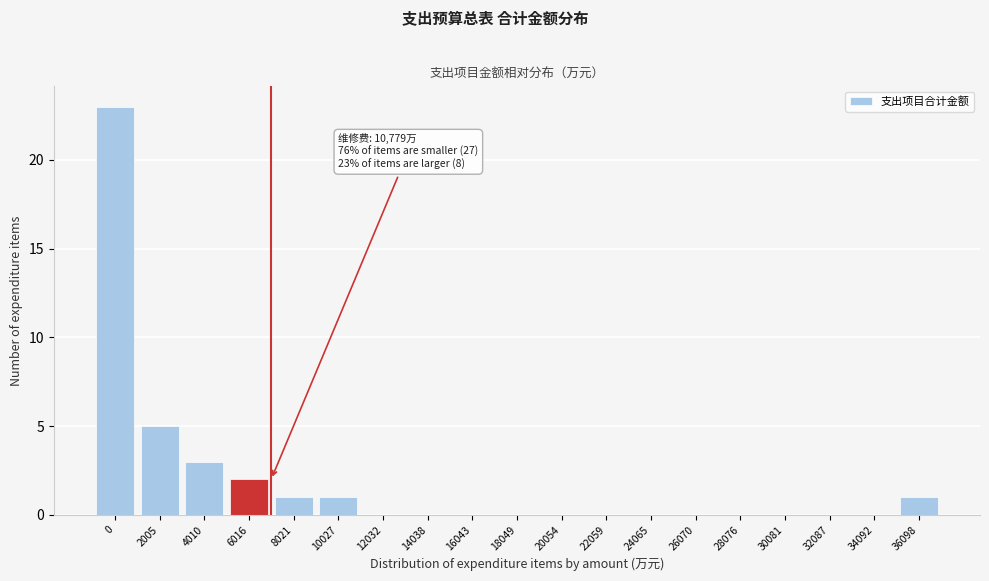

Reading right to left, list all the values displayed in this chart.

36098=1	34092=0	32087=0	30081=0	28076=0	26070=0	24065=0	22059=0	20054=0	18049=0	16043=0	14038=0	12032=0	10027=1	8021=1	6016=2	4010=3	2005=5	0=23